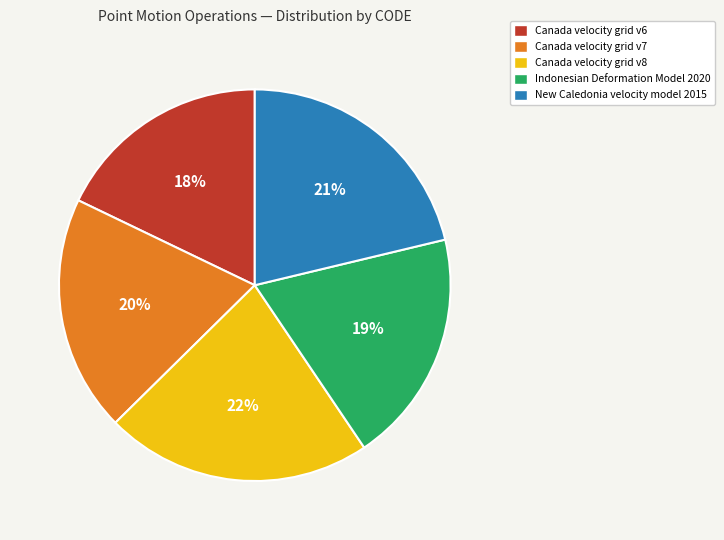

Is it true that Canada velocity grid v8 is 22% of the pie?

True